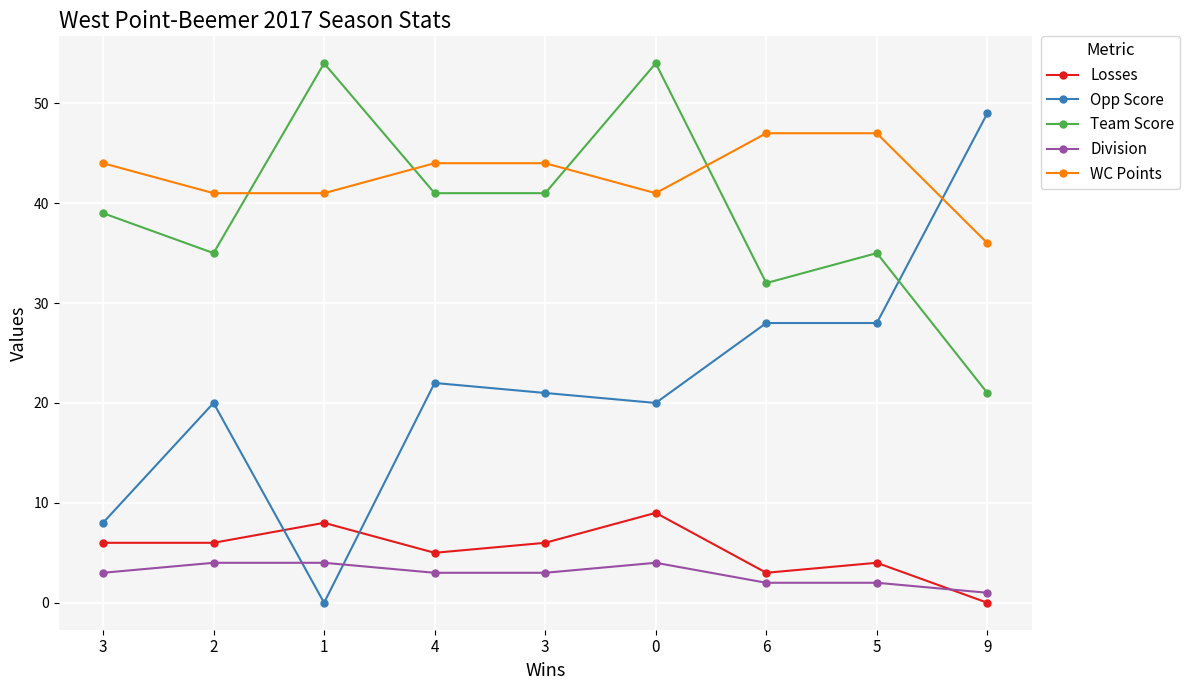

Does the chart display data point markers on the line(s)?

Yes